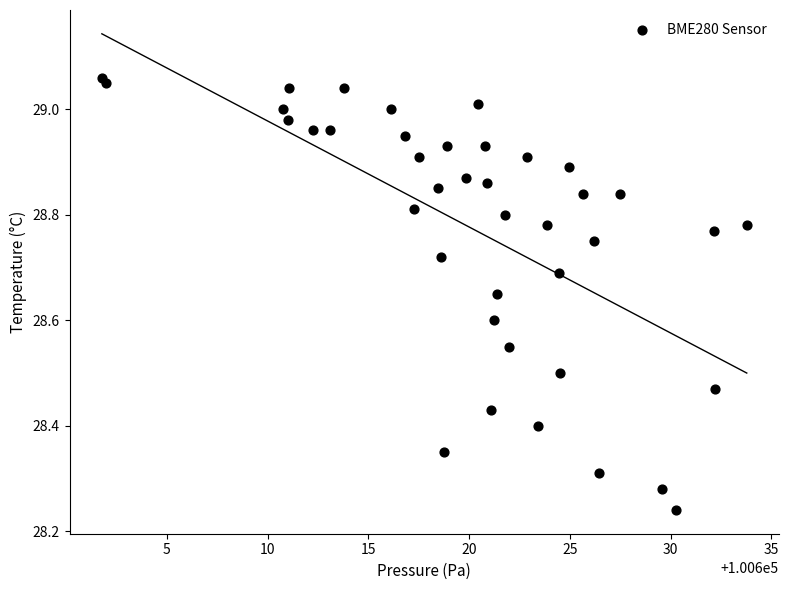

What is the range of X values (max minus min)?

32.0